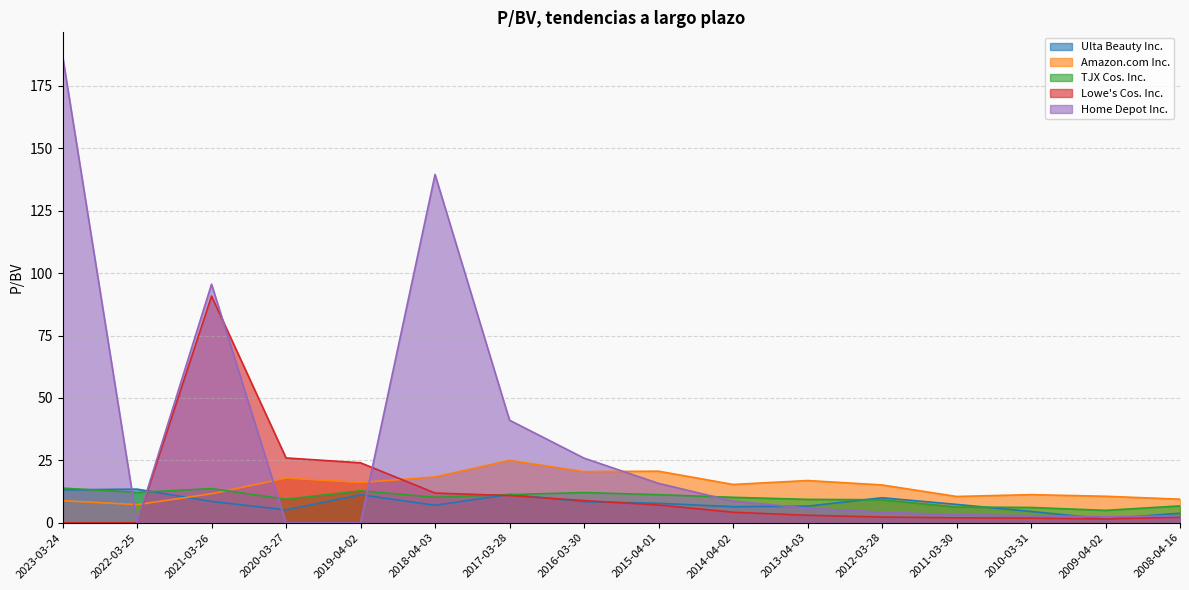

Reading left to right, what are all the values shown in this chart?

Ulta Beauty Inc.: 2023-03-24=13.2	2022-03-25=13.5	2021-03-26=8.5	2020-03-27=5.2	2019-04-02=11.2	2018-04-03=7.0	2017-03-28=11.3	2016-03-30=8.4	2015-04-01=7.8	2014-04-02=6.4	2013-04-03=6.6	2012-03-28=10.0	2011-03-30=7.3	2010-03-31=4.5	2009-04-02=1.6	2008-04-16=3.8
Amazon.com Inc.: 2023-03-24=8.8	2022-03-25=7.2	2021-03-26=11.6	2020-03-27=17.9	2019-04-02=16.1	2018-04-03=18.3	2017-03-28=25.0	2016-03-30=20.5	2015-04-01=20.6	2014-04-02=15.3	2013-04-03=16.9	2012-03-28=15.1	2011-03-30=10.5	2010-03-31=11.2	2009-04-02=10.6	2008-04-16=9.4
TJX Cos. Inc.: 2023-03-24=13.9	2022-03-25=12.1	2021-03-26=13.7	2020-03-27=9.4	2019-04-02=12.8	2018-04-03=10.2	2017-03-28=11.3	2016-03-30=12.1	2015-04-01=11.2	2014-04-02=10.2	2013-04-03=9.4	2012-03-28=9.2	2011-03-30=6.3	2010-03-31=6.1	2009-04-02=5.0	2008-04-16=6.7
Lowe's Cos. Inc.: 2023-03-24=0.0	2022-03-25=0.0	2021-03-26=90.8	2020-03-27=26.0	2019-04-02=24.0	2018-04-03=11.9	2017-03-28=10.9	2016-03-30=8.9	2015-04-01=7.1	2014-04-02=4.2	2013-04-03=3.0	2012-03-28=2.3	2011-03-30=2.0	2010-03-31=1.8	2009-04-02=1.5	2008-04-16=2.2
Home Depot Inc.: 2023-03-24=187.1	2022-03-25=0.0	2021-03-26=95.6	2020-03-27=0.0	2019-04-02=0.0	2018-04-03=139.5	2017-03-28=41.1	2016-03-30=25.9	2015-04-01=15.8	2014-04-02=8.7	2013-04-03=5.8	2012-03-28=4.2	2011-03-30=3.2	2010-03-31=2.9	2009-04-02=2.4	2008-04-16=2.8